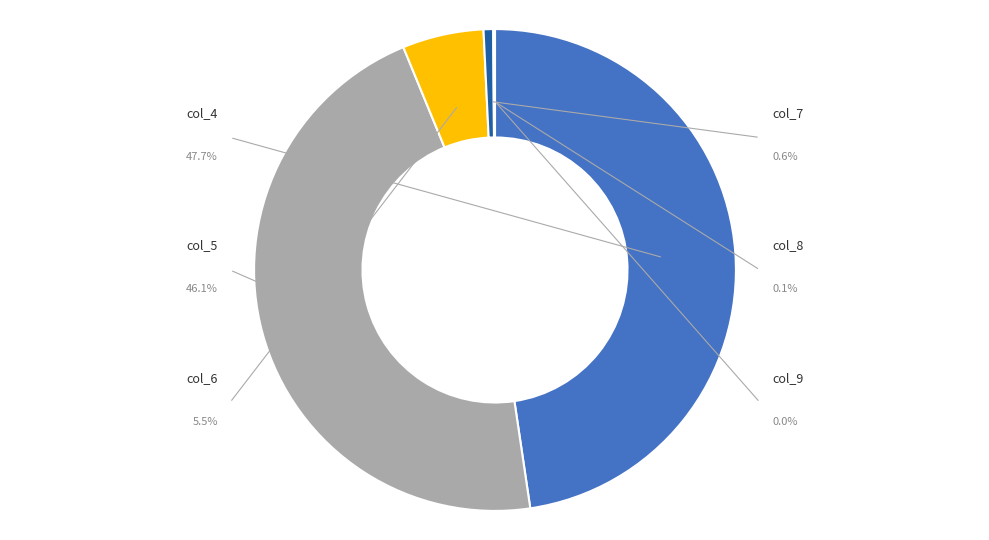

Is it true that 35 is 14% of the pie?

False